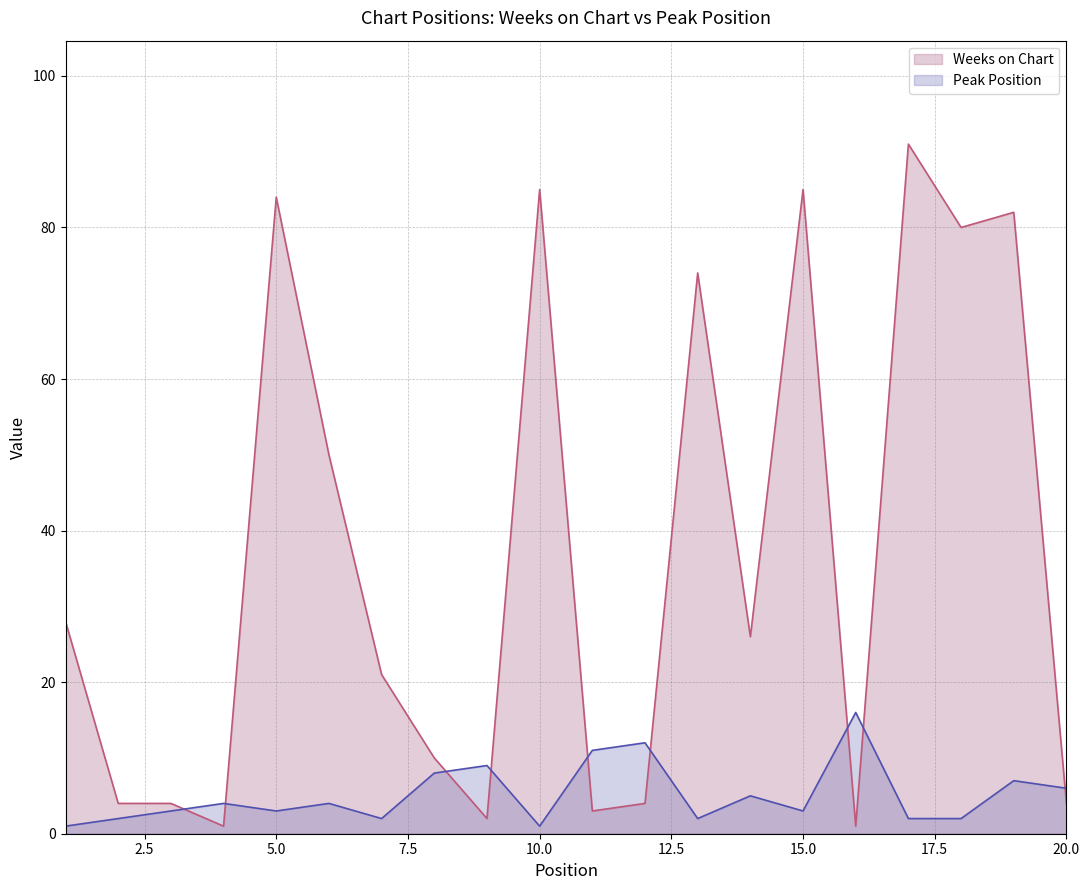

How many interior local valleys does the Weeks on Chart series have?

6